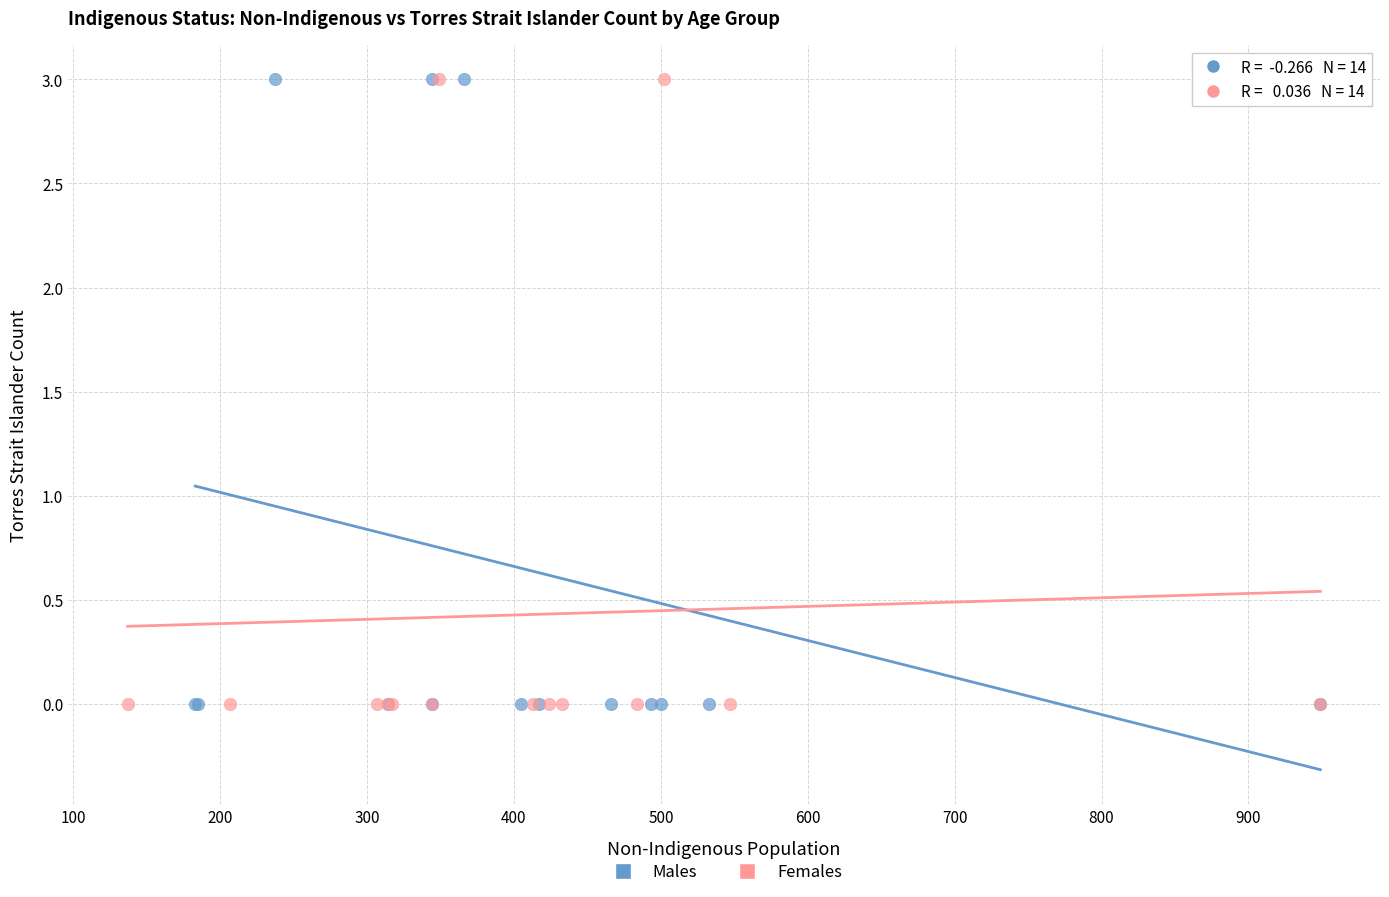

What are all the series names shown in the legend?

Males, Females